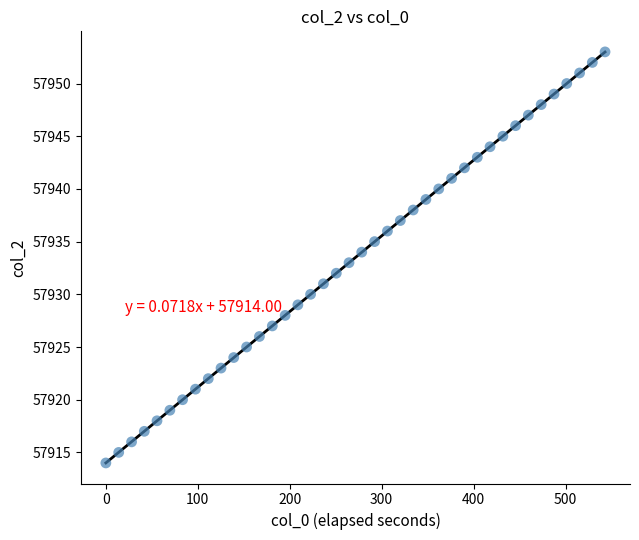

What is the range of Y values (max minus min)?

39